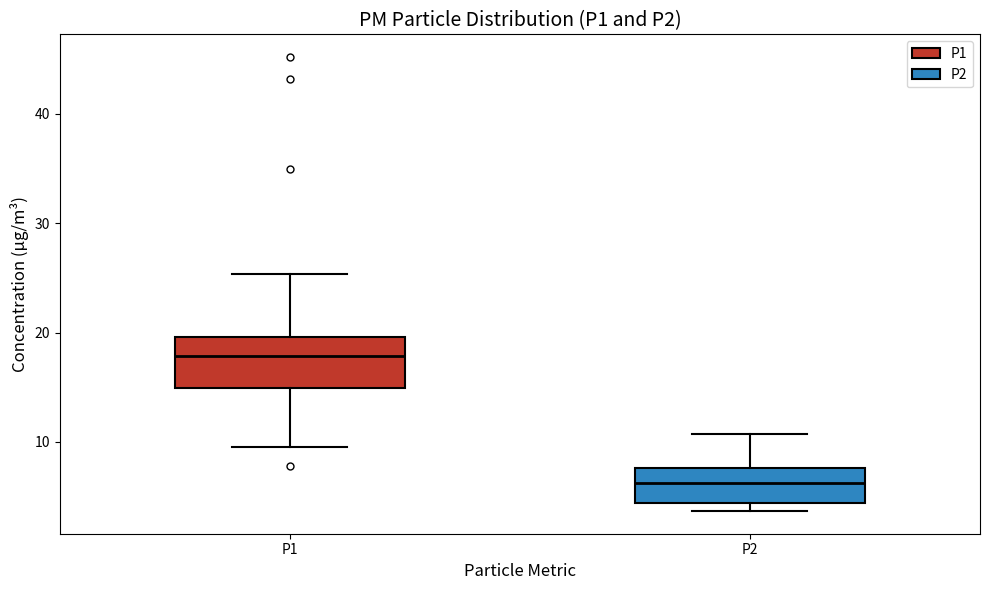

Which box is the tallest, from its lower edge to its upper edge?

P1